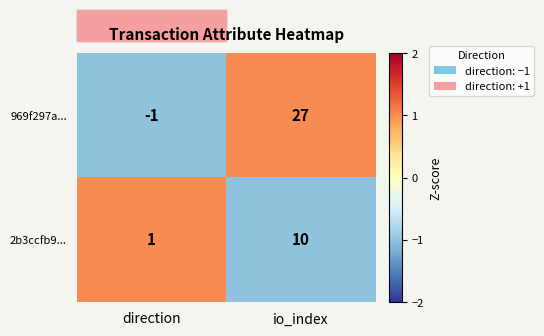

At which label is 969f297a... closest to 13?

direction